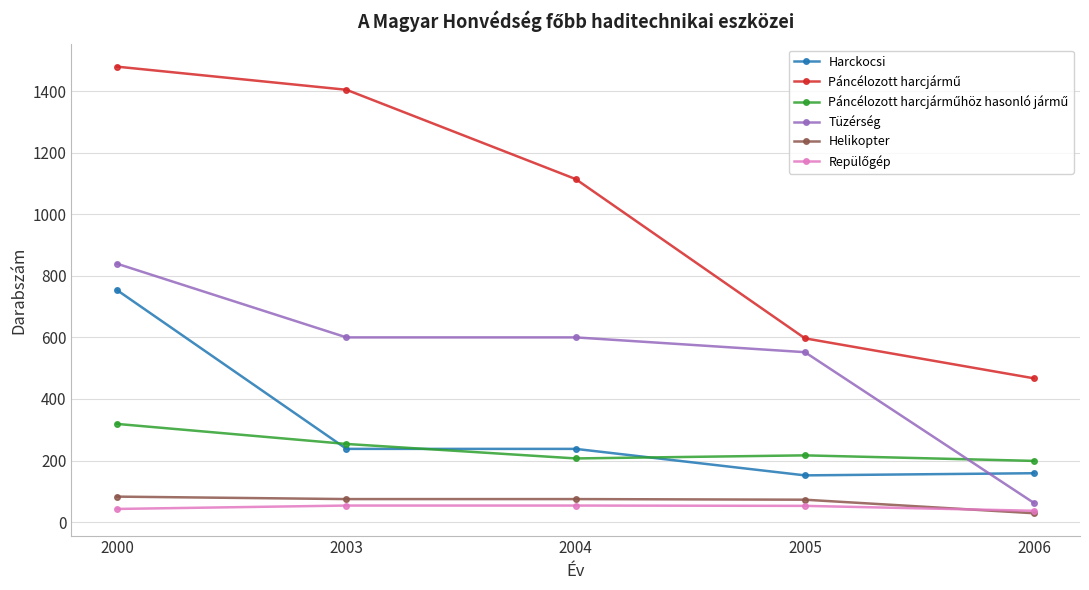

Where does the Tüzérség series first go above 600?

2000